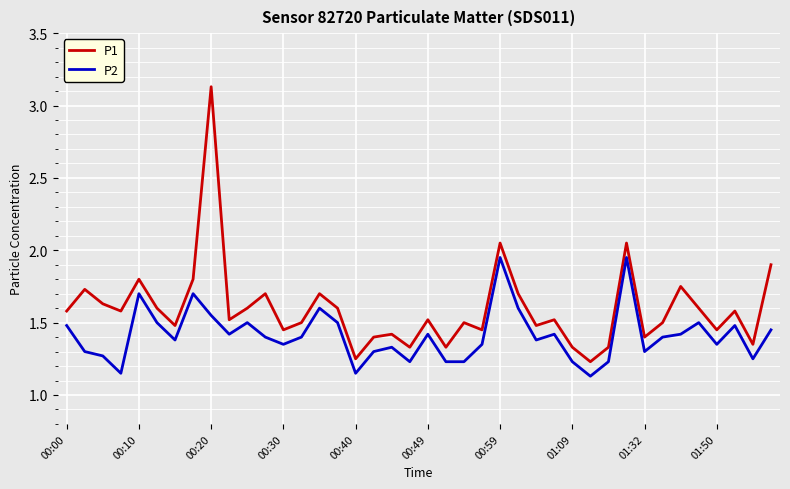

Which series has the largest total across all categories?

P1